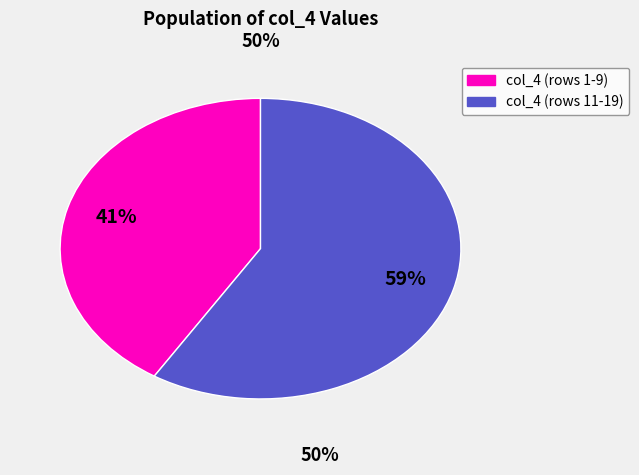

To the nearest percent, what is the difference between the largest and smallest slice percentages?

18%